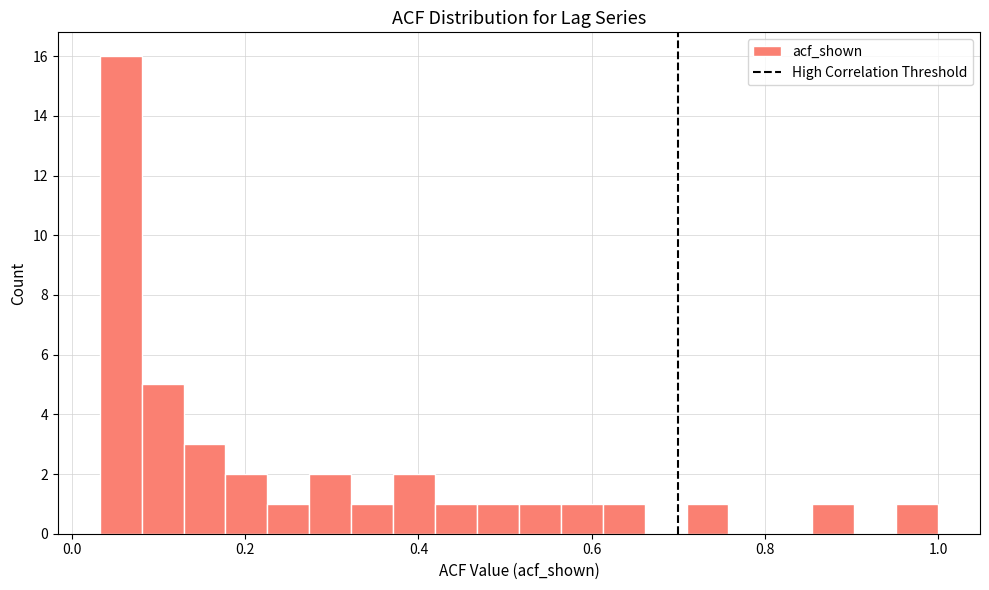

Read against the x-axis, roughly where is the centre of the tallest bar?

0.06